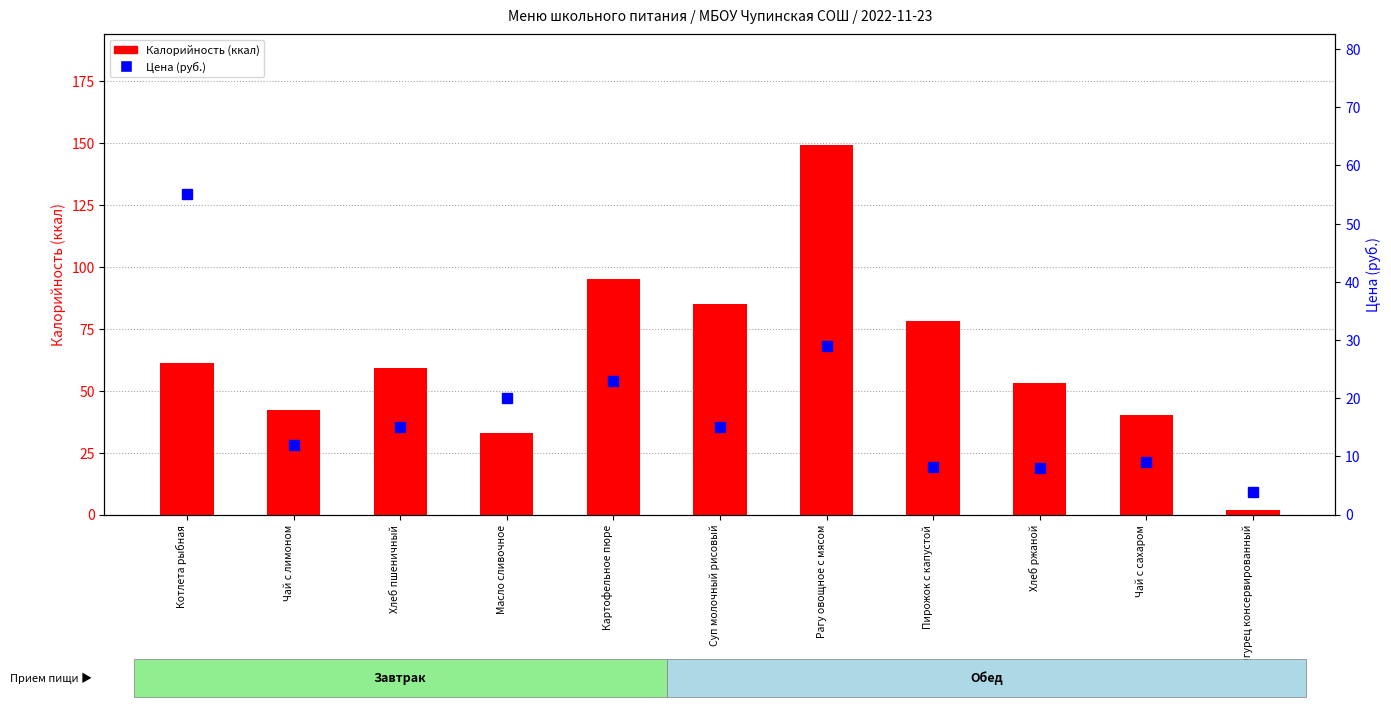

What is the difference between the maximum and minimum values in the Цена (руб.) series?

51.2